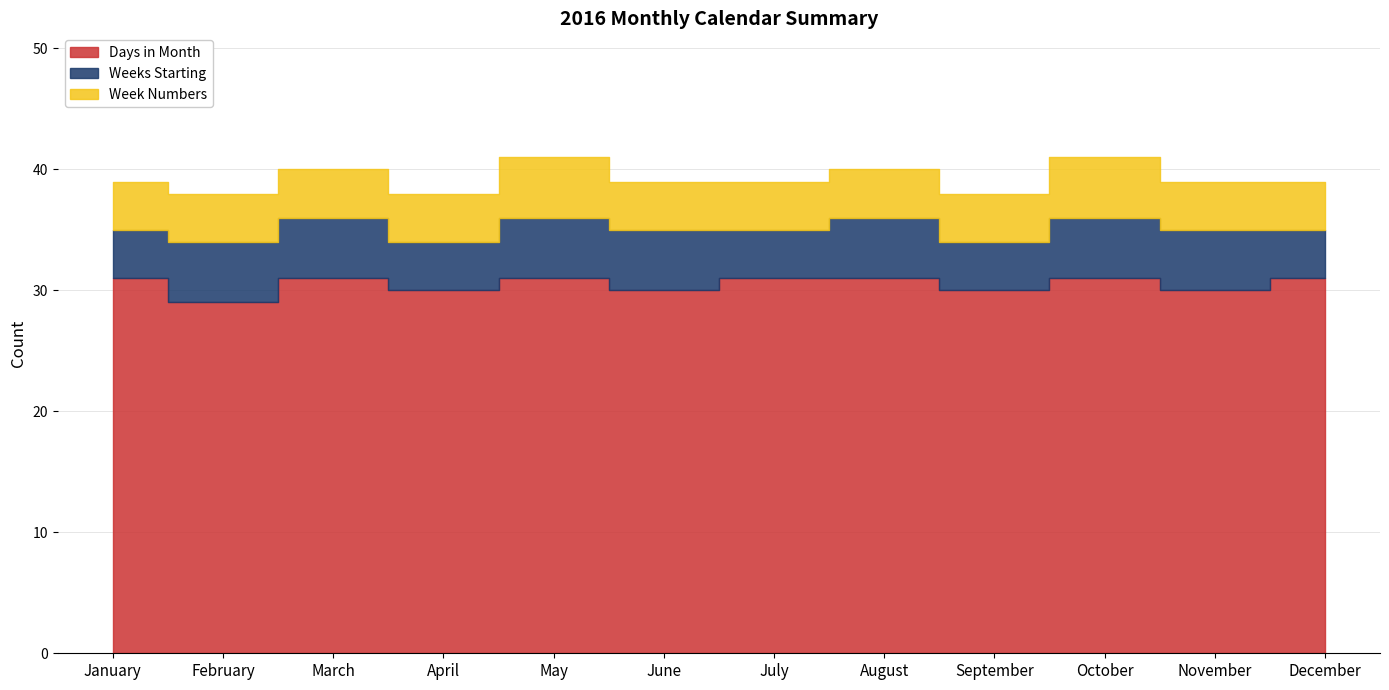

True or false: Weeks Starting and Week Numbers intersect in this chart.

False